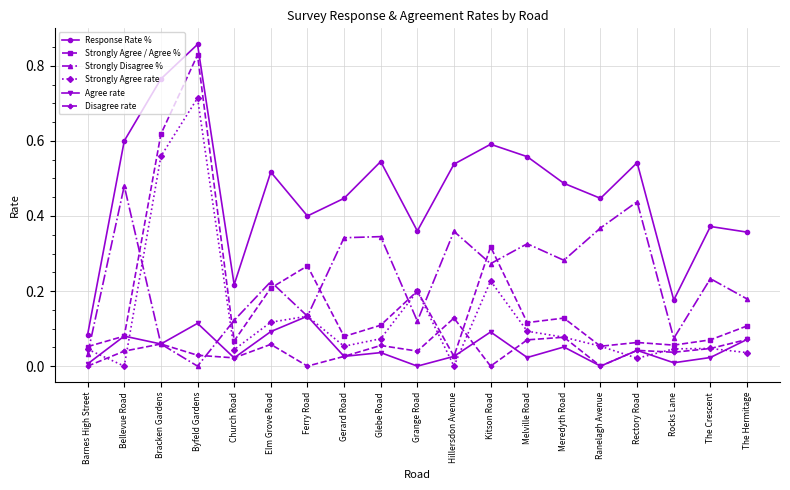

Which series has the widest spread of values?

Strongly Agree / Agree %